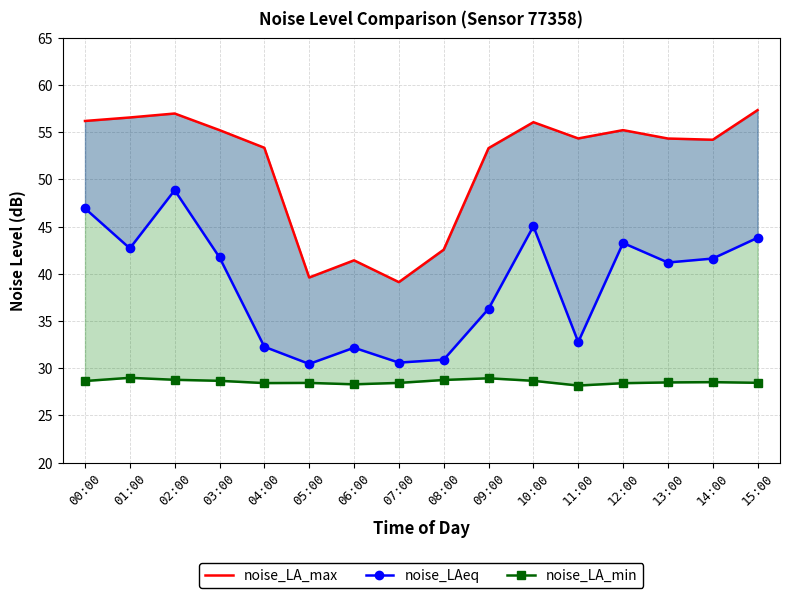

At which category is the sum across all series the highest?

02:00